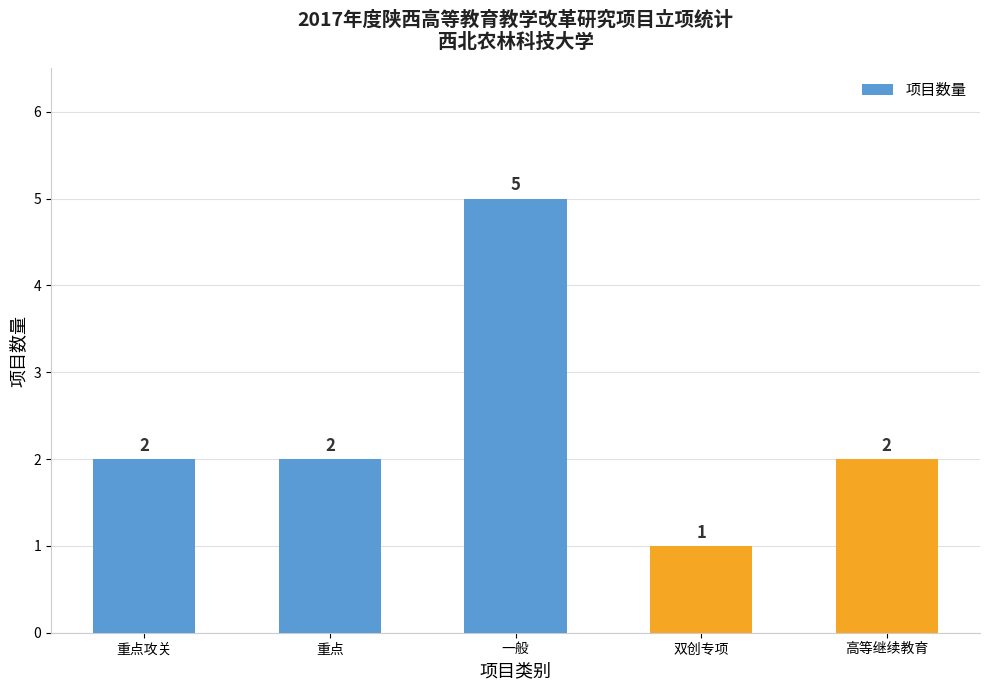

At which category does the chart reach its peak across all series?

一般